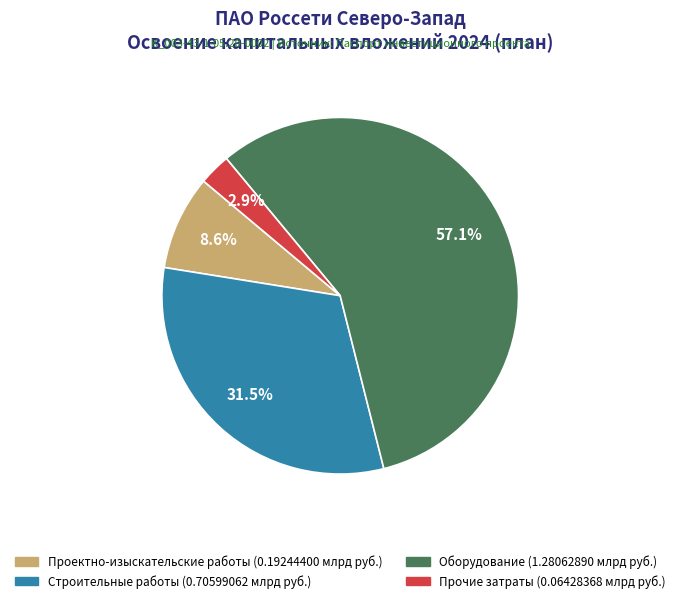

Does any single category account for the majority?

Yes